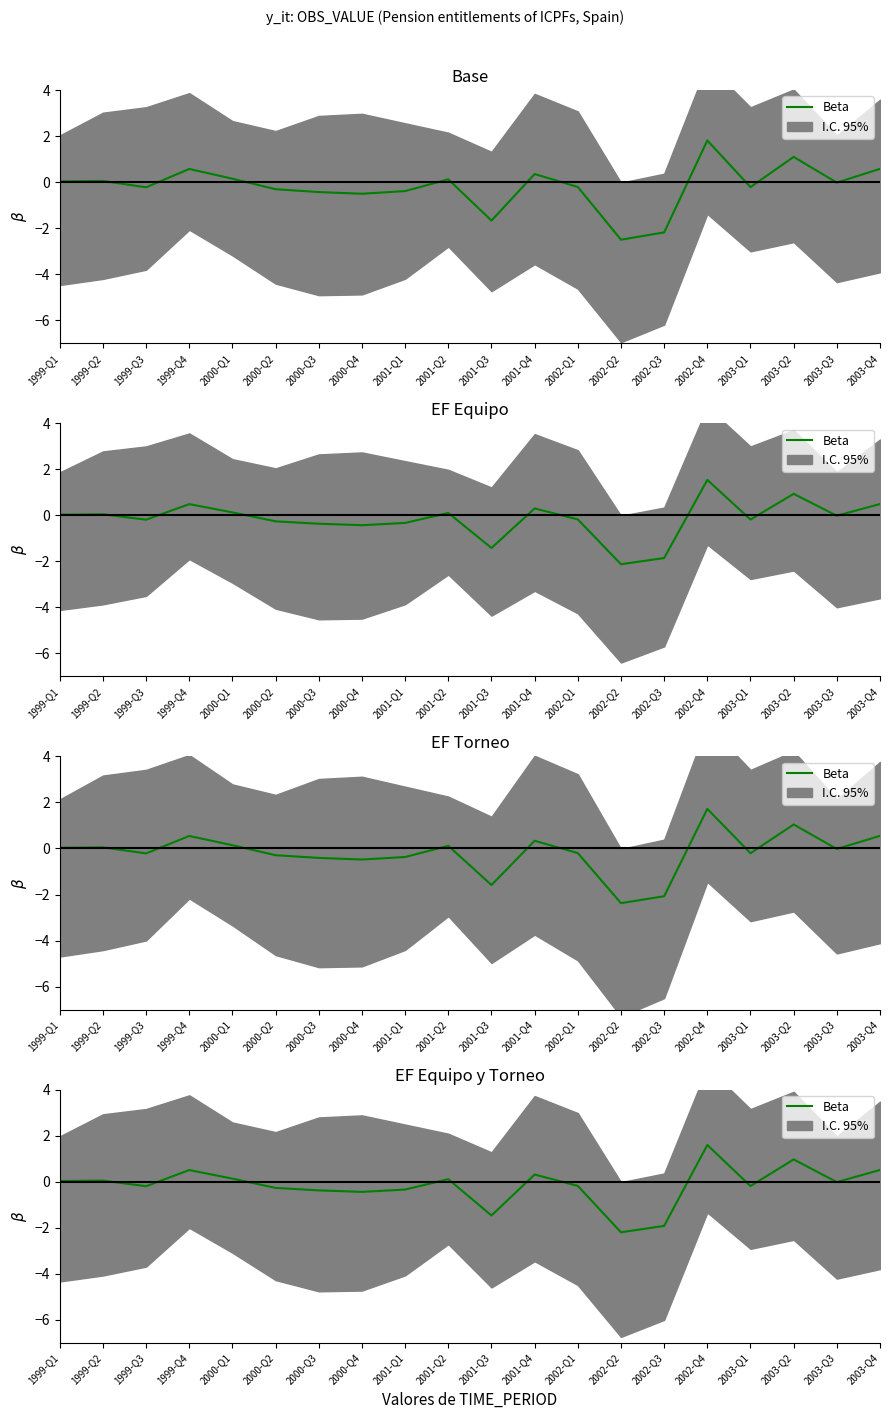

Rank the categories by value from highest to lowest.

2002-Q4, 2003-Q2, 2003-Q4, 1999-Q4, 2001-Q4, 2000-Q1, 2001-Q2, 1999-Q2, 1999-Q1, 2003-Q3, 2002-Q1, 2003-Q1, 1999-Q3, 2000-Q2, 2001-Q1, 2000-Q3, 2000-Q4, 2001-Q3, 2002-Q3, 2002-Q2